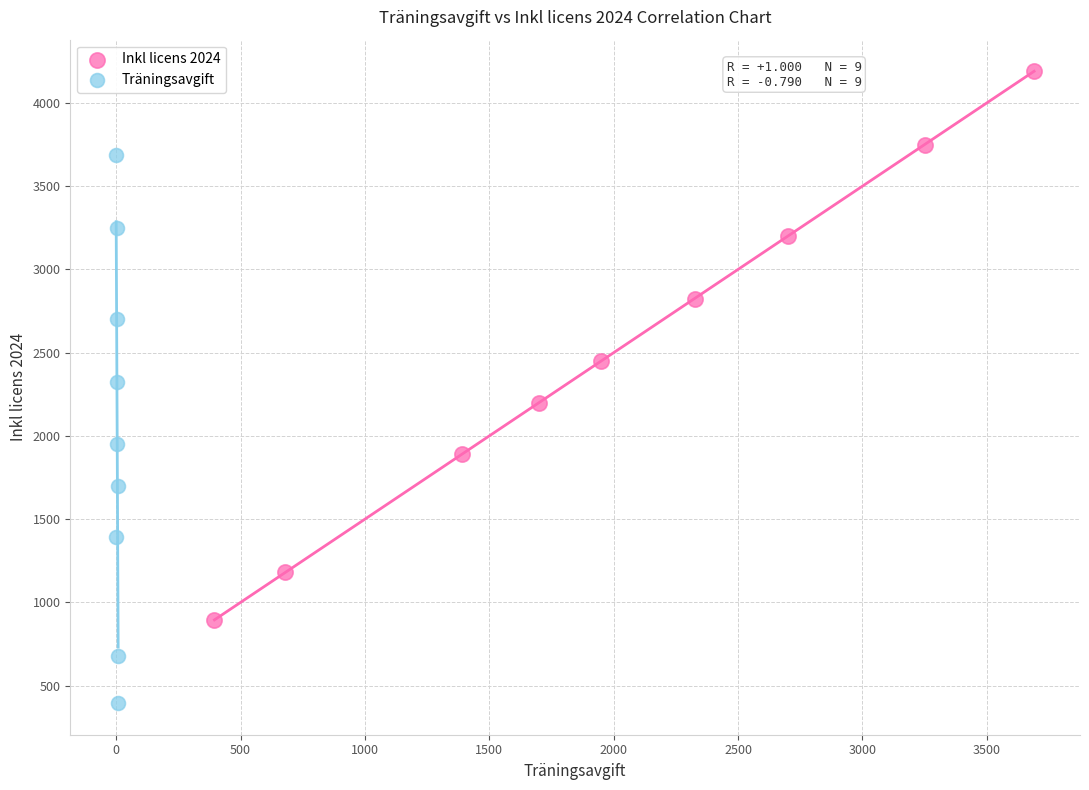

Which series reaches the minimum Y coordinate?

Träningsavgift